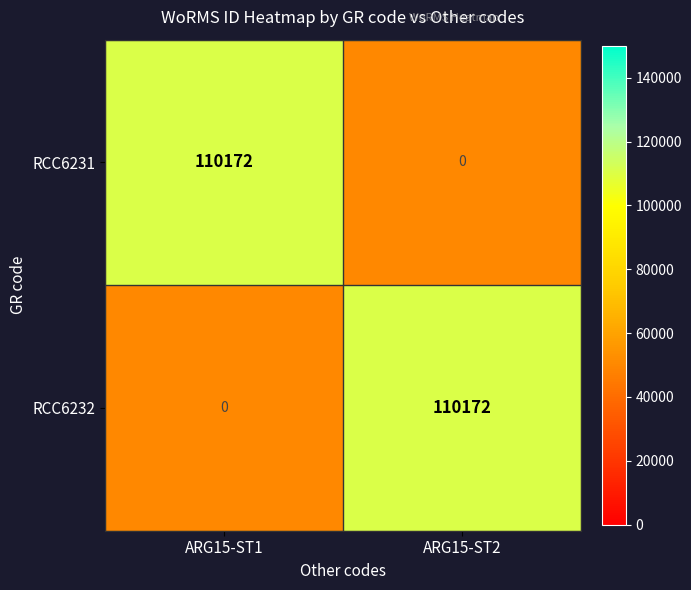

What is the difference between the maximum and minimum values in the RCC6231 series?

110172